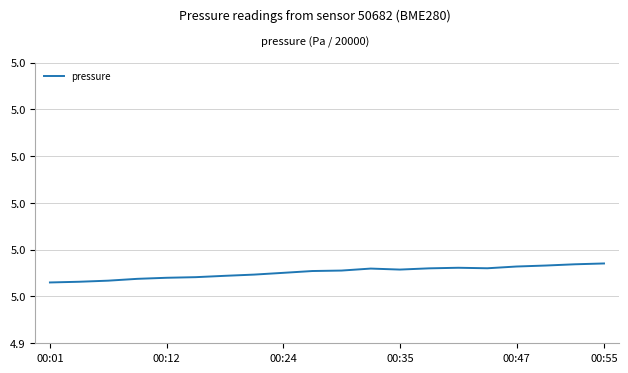

Does the chart have visible grid lines?

Yes